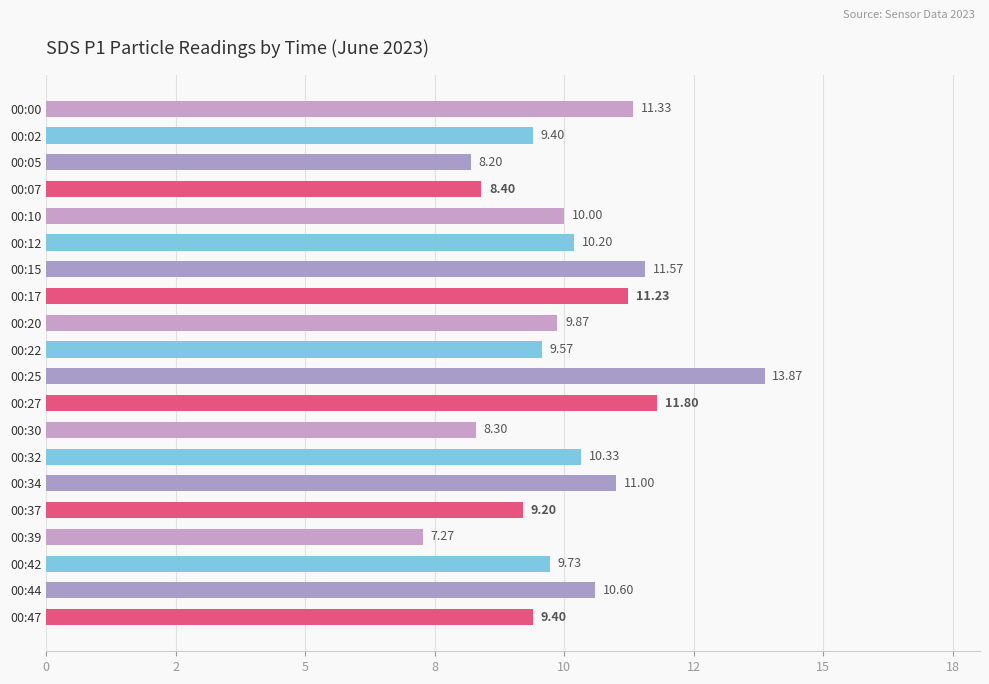

Are the bars horizontal?

Yes